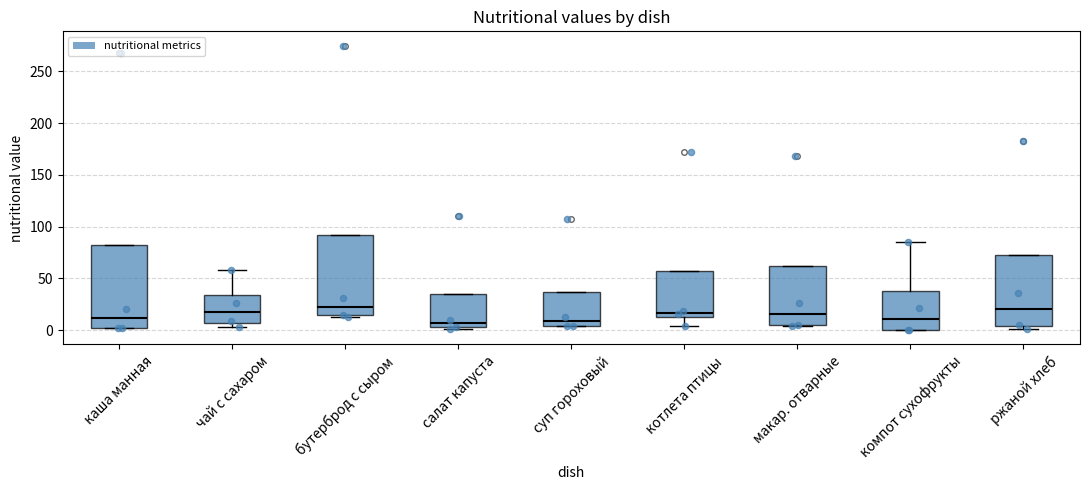

Reading left to right, read every box against the y-axis: the position of its median line, the range the box covers, and the ends of its whiskers. The values are not printed on the chart, so give them approximately, as read against the axis.

каша манная: median 10, box 0 to 80, whiskers 0 to 80
чай с сахаром: median 15, box 5 to 35, whiskers 5 (just below the box's lower edge) to 60
бутерброд с сыром: median 25, box 15 to 90, whiskers 15 to 90
салат капуста: median 5 (just above the box's lower edge), box 5 to 35, whiskers 0 to 35
суп гороховый: median 10, box 5 to 35, whiskers 5 to 35
котлета птицы: median 15 (just above the box's lower edge), box 15 to 55, whiskers 5 to 55
макар. отварные: median 15, box 5 to 60, whiskers 5 to 60
компот сухофрукты: median 10, box 0 to 35, whiskers 0 to 85
ржаной хлеб: median 20, box 5 to 75, whiskers 0 to 75